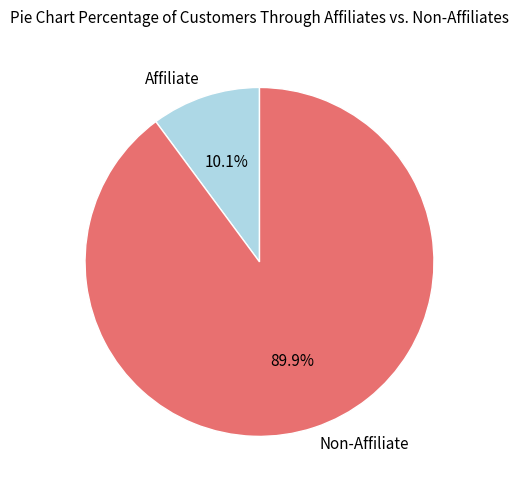

What is the ratio of the value at Non-Affiliate to the value at Affiliate?

8.9